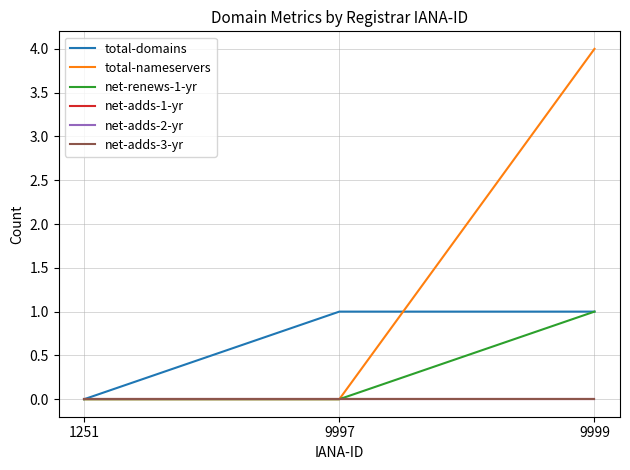

What is the value of the total-domains point at the 3rd from the left?

1